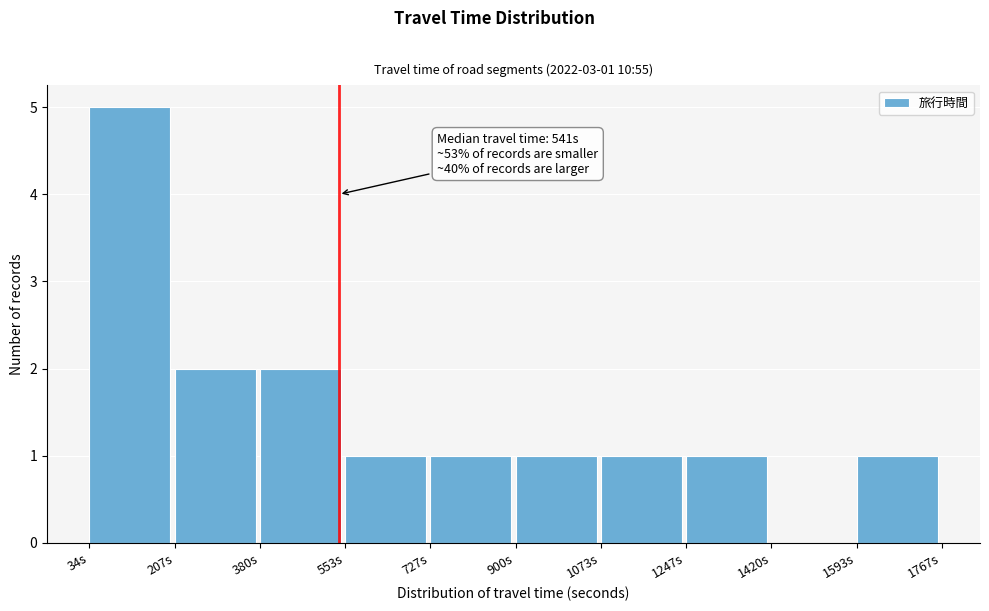

Which range on the x-axis has the tallest bar?

40 to 200